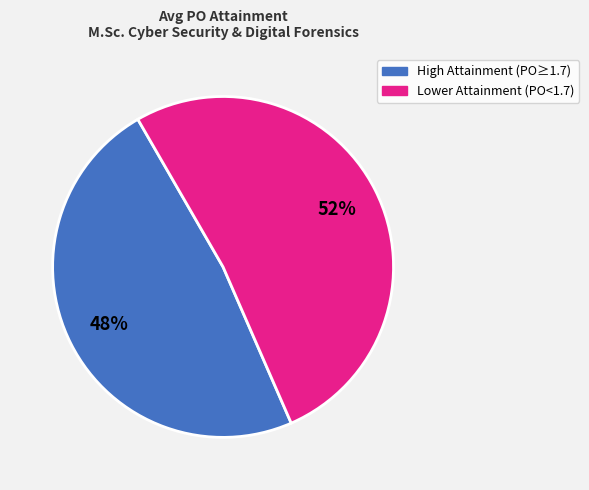

Is there a majority slice in this chart?

Yes